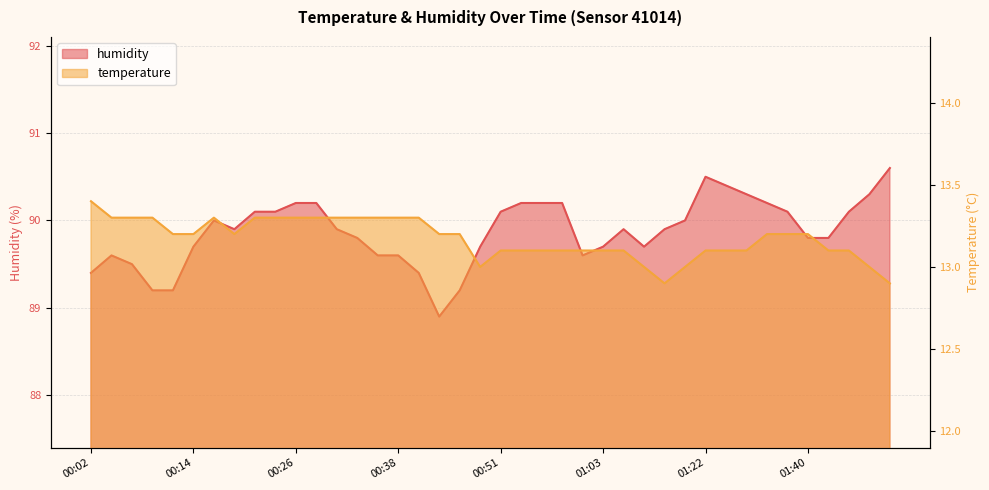

What are all the series names shown in the legend?

temperature, humidity